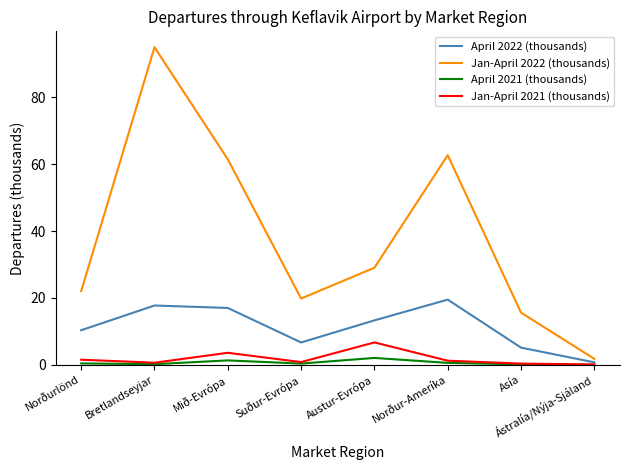

The value of Jan-April 2022 (thousands) at Suður-Evrópa is 27.8. True or false?

False